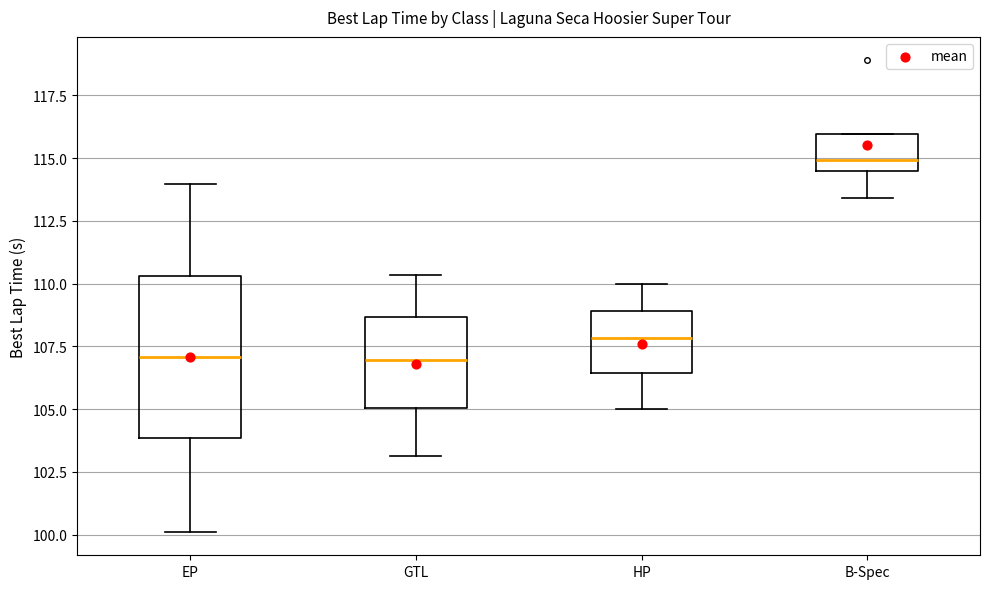

Reading left to right, read every box against the y-axis: the position of its median line, the range the box covers, and the ends of its whiskers. The values are not printed on the chart, so give them approximately, as read against the axis.

EP: median 107.0, box 104.0 to 110.5, whiskers 100.0 to 114.0
GTL: median 107.0, box 105.0 to 108.5, whiskers 103.0 to 110.5
HP: median 108.0, box 106.5 to 109.0, whiskers 105.0 to 110.0
B-Spec: median 115.0, box 114.5 to 116.0, whiskers 113.5 to 116.0